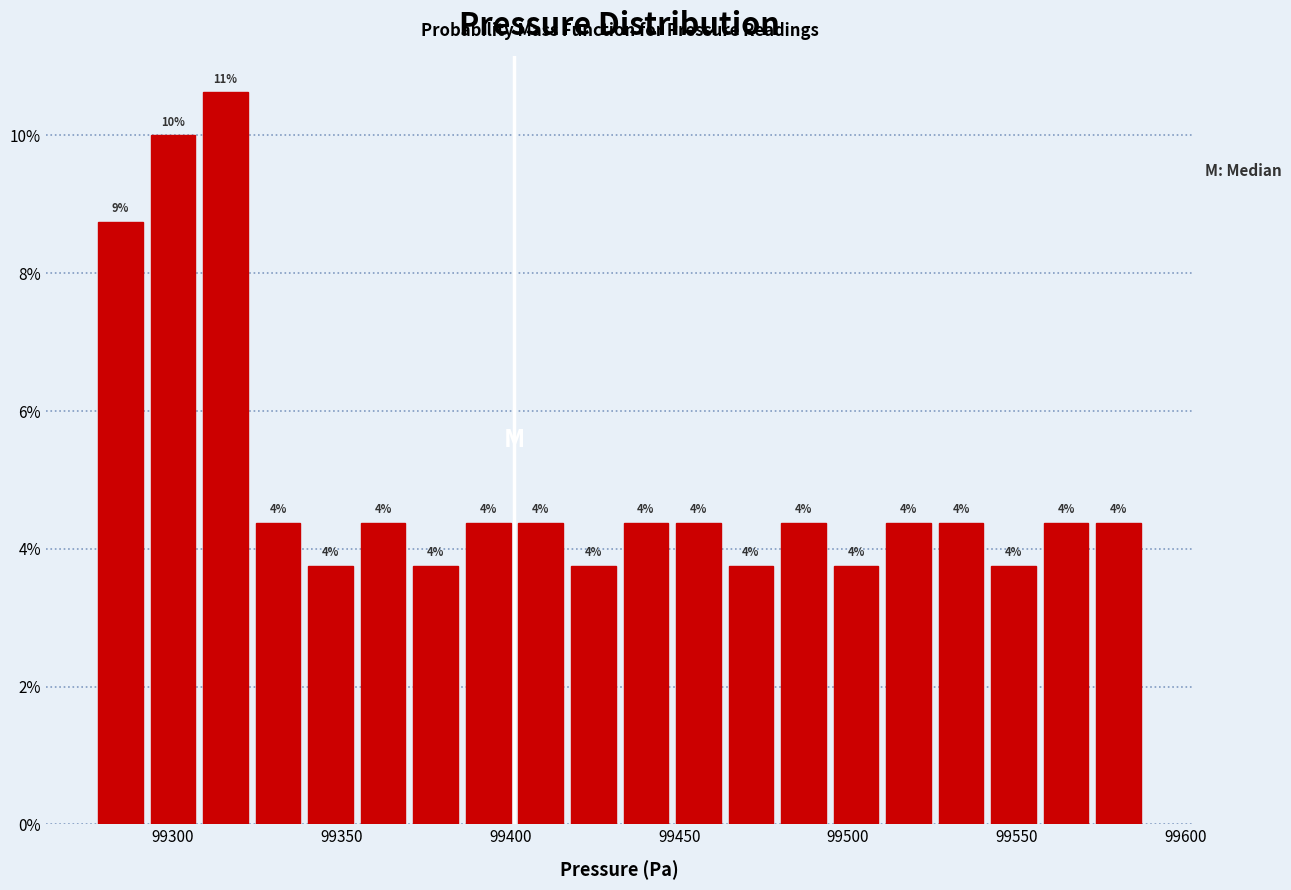

Read against the x-axis, roughly where is the centre of the tallest bar?

99315